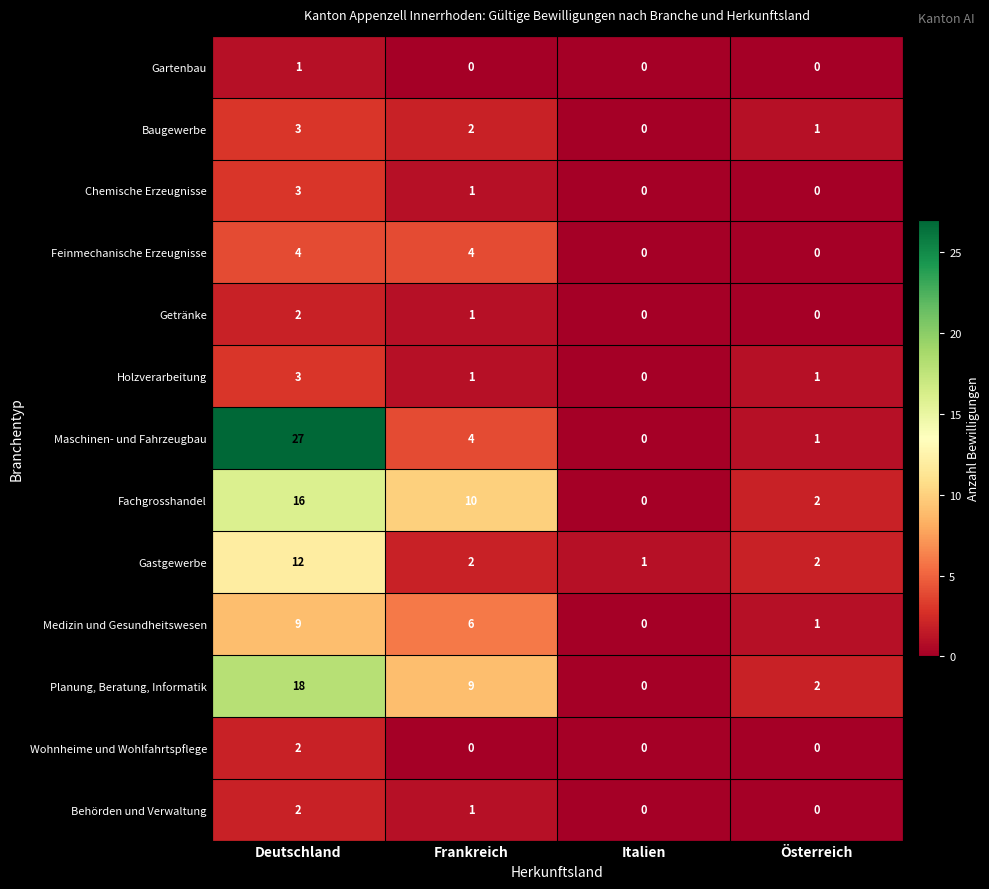

How many data points in Chemische Erzeugnisse are less than 1?

2